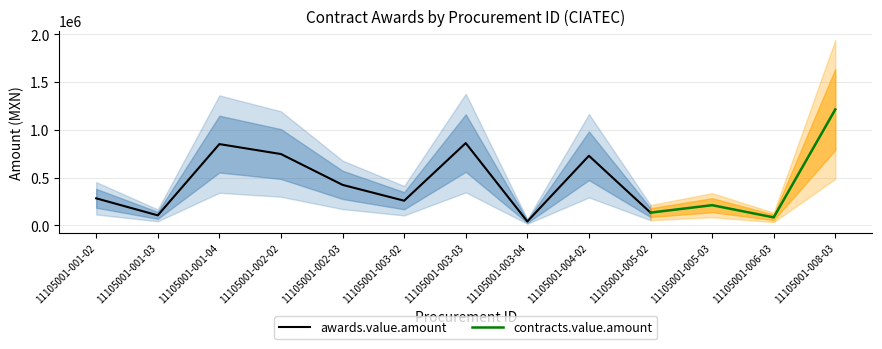

What is the value of the awards.value.amount point at the 2nd from the left?

103569.7